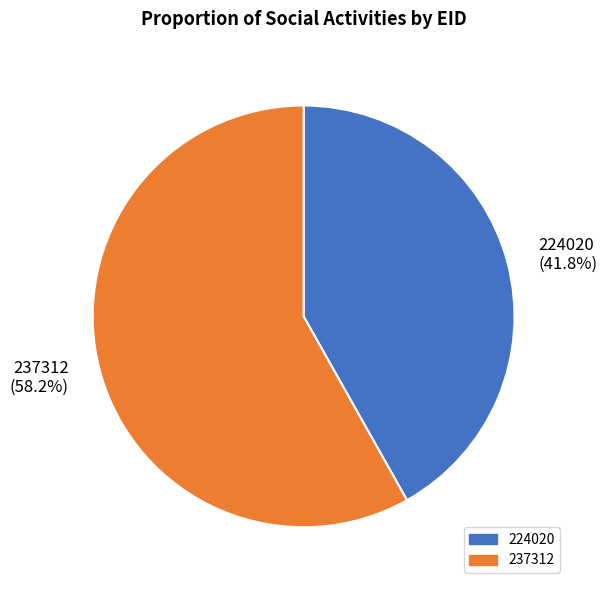

Which has a higher value, 237312 or 224020?

237312